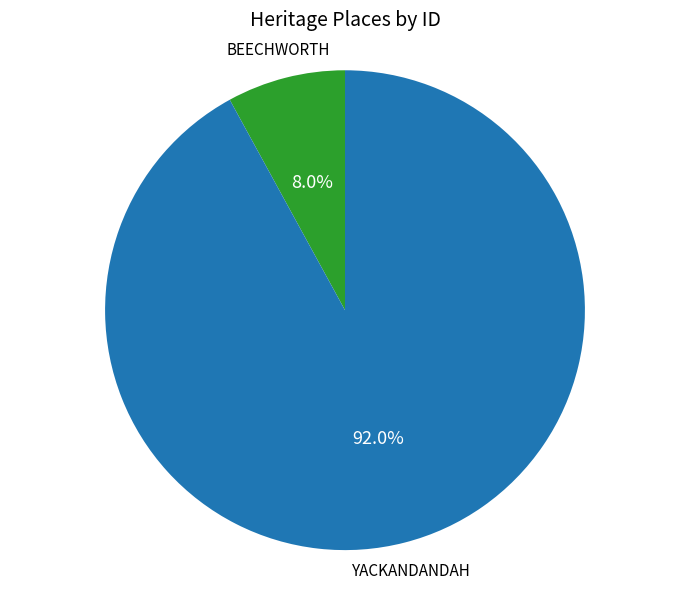

Is there a majority slice in this chart?

Yes